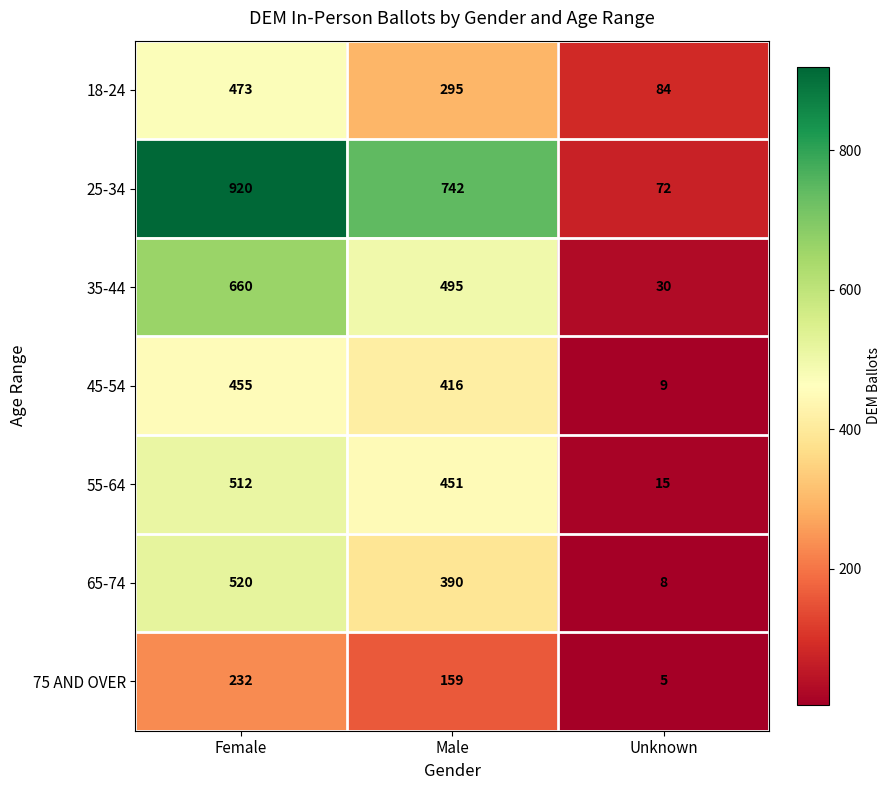

What is the difference between the maximum and minimum values in the 55-64 series?

497